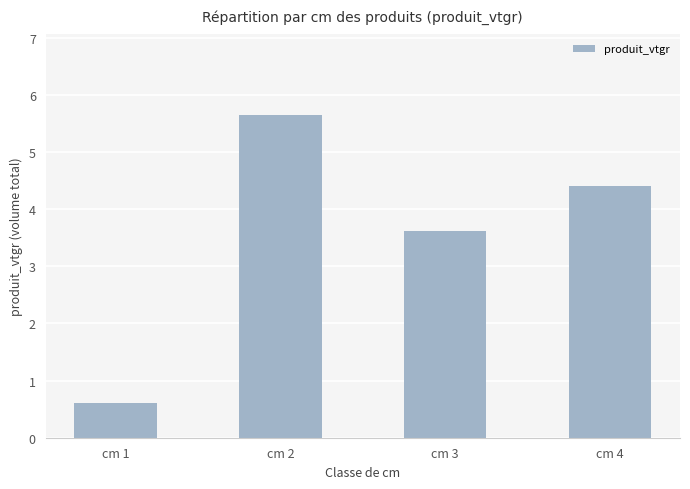

List the labels in order of value, smallest first.

cm 1, cm 3, cm 4, cm 2